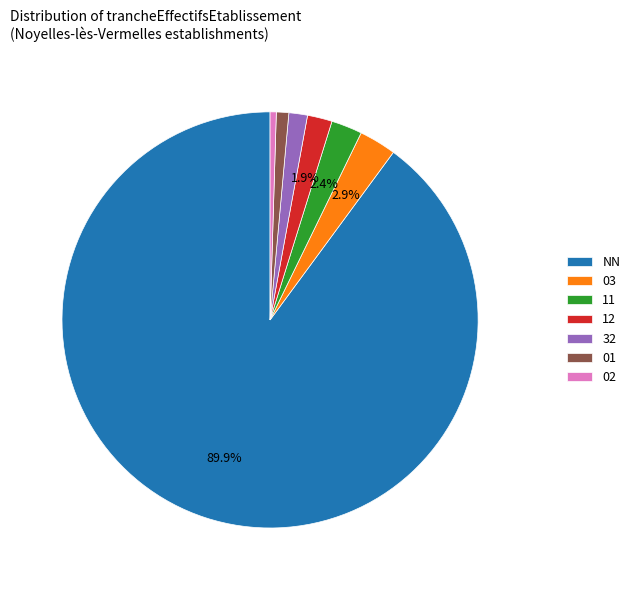

To the nearest percent, what percentage of the pie is 11?

2%